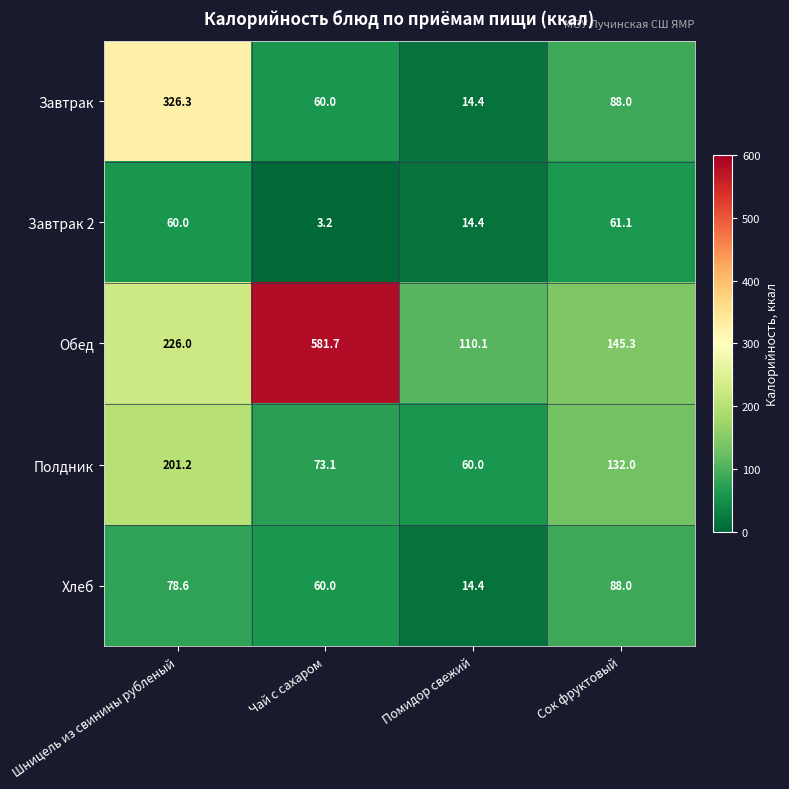

What is the spread (max minus min) of values at Чай с сахаром?

578.5